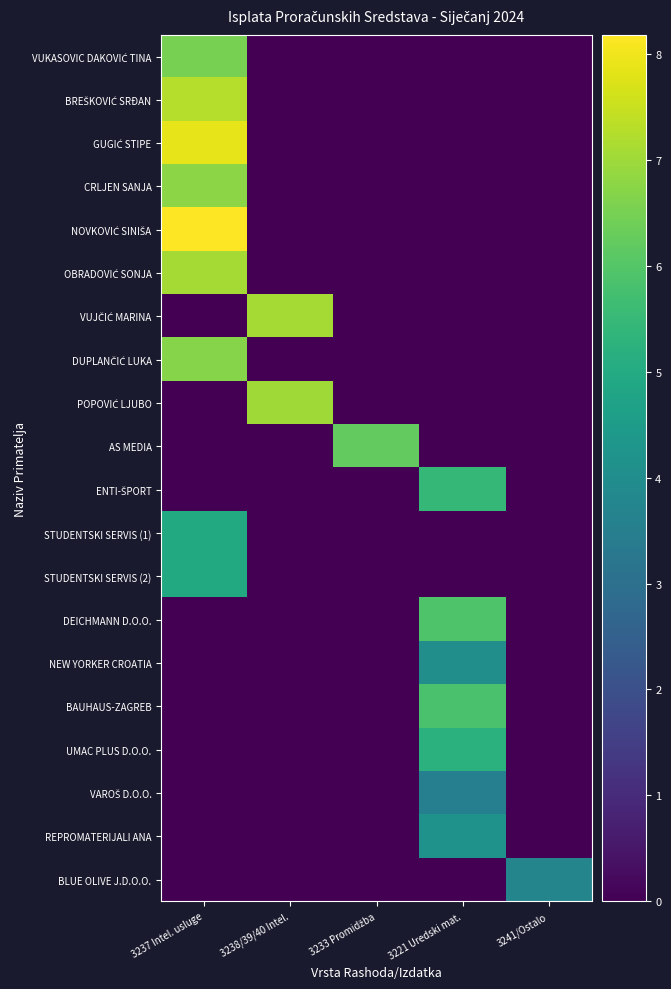

Between 3233 Promidžba and 3238/39/40 Intel., which is larger?

3233 Promidžba